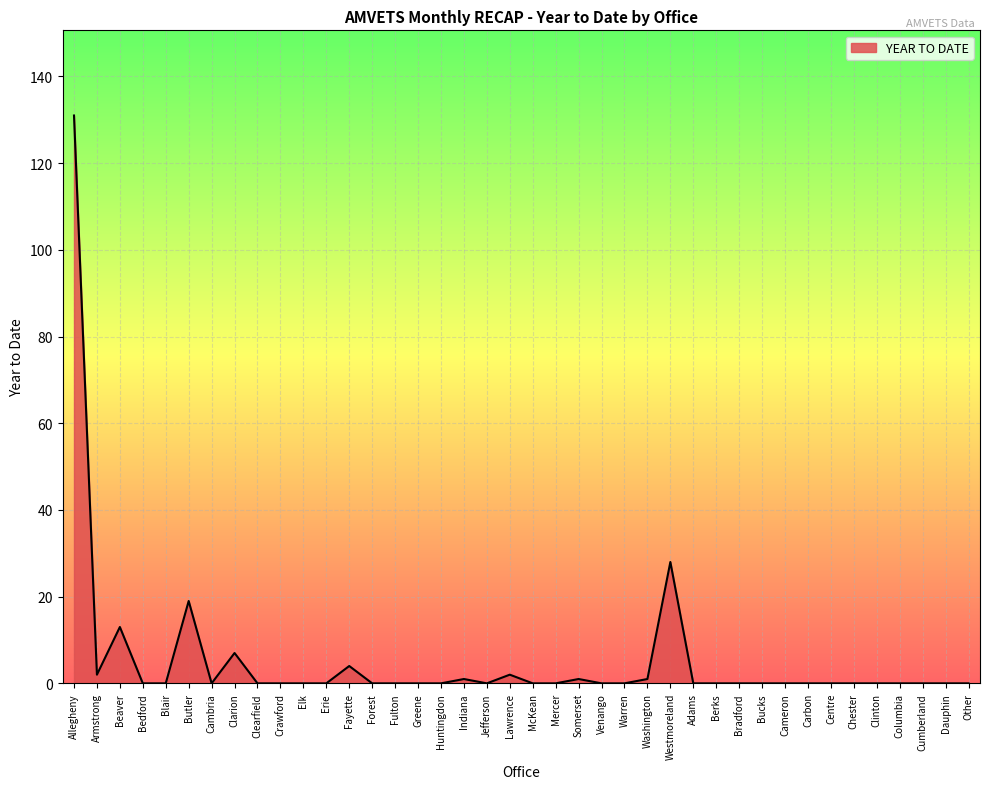

Reading left to right, extract all data points from this chart.

Allegheny=131	Armstrong=2	Beaver=13	Bedford=0	Blair=0	Butler=19	Cambria=0	Clarion=7	Clearfield=0	Crawford=0	Elk=0	Erie=0	Fayette=4	Forest=0	Fulton=0	Greene=0	Huntingdon=0	Indiana=1	Jefferson=0	Lawrence=2	McKean=0	Mercer=0	Somerset=1	Venango=0	Warren=0	Washington=1	Westmoreland=28	Adams=0	Berks=0	Bradford=0	Bucks=0	Cameron=0	Carbon=0	Centre=0	Chester=0	Clinton=0	Columbia=0	Cumberland=0	Dauphin=0	Other=0